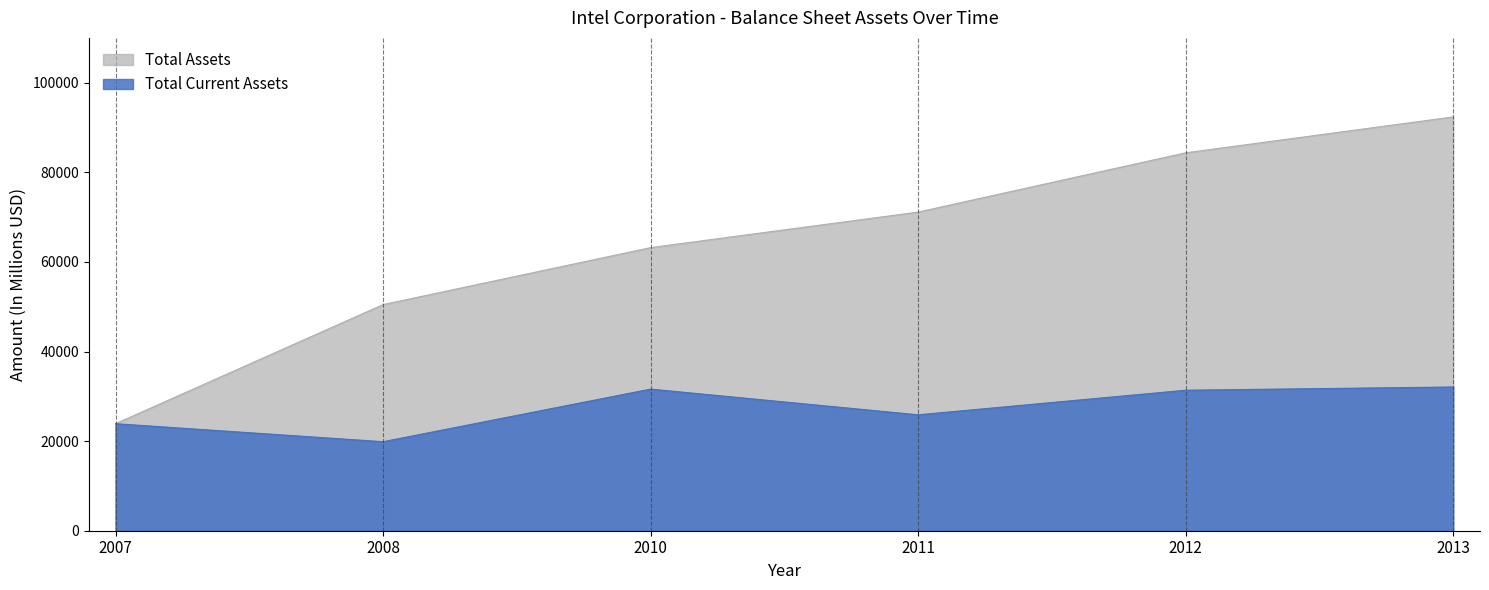

What are all the series names shown in the legend?

Total Assets, Total Current Assets